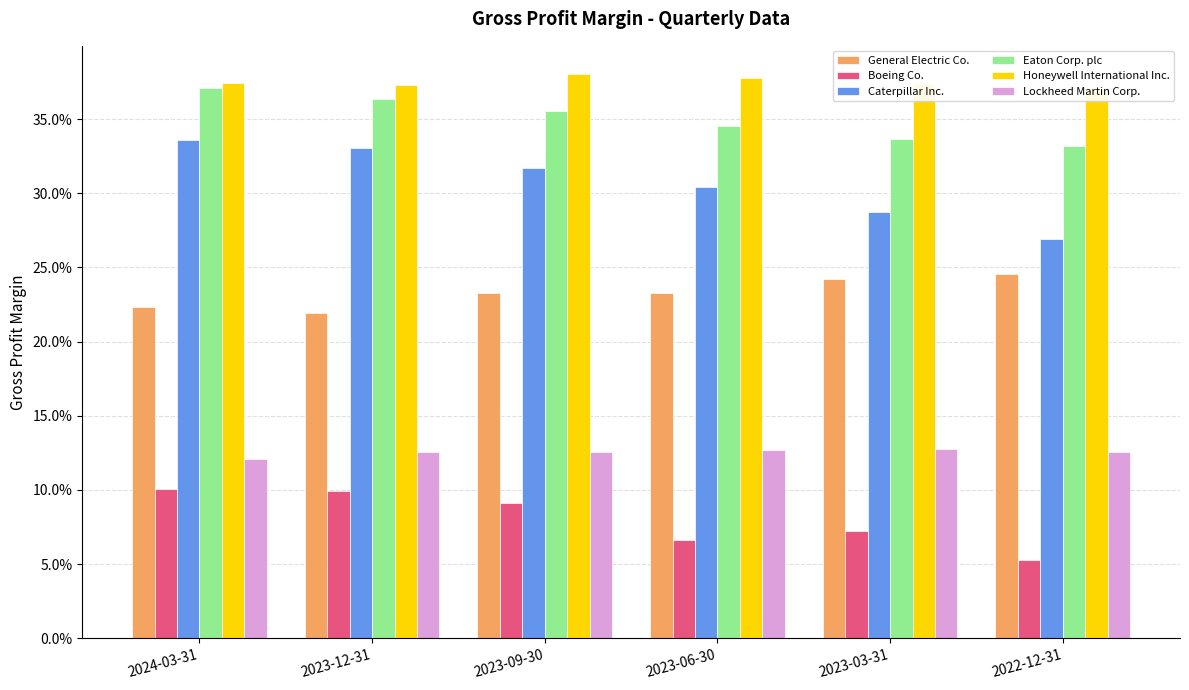

List the series in order of their peak value, lowest first.

Boeing Co., Lockheed Martin Corp., General Electric Co., Caterpillar Inc., Eaton Corp. plc, Honeywell International Inc.